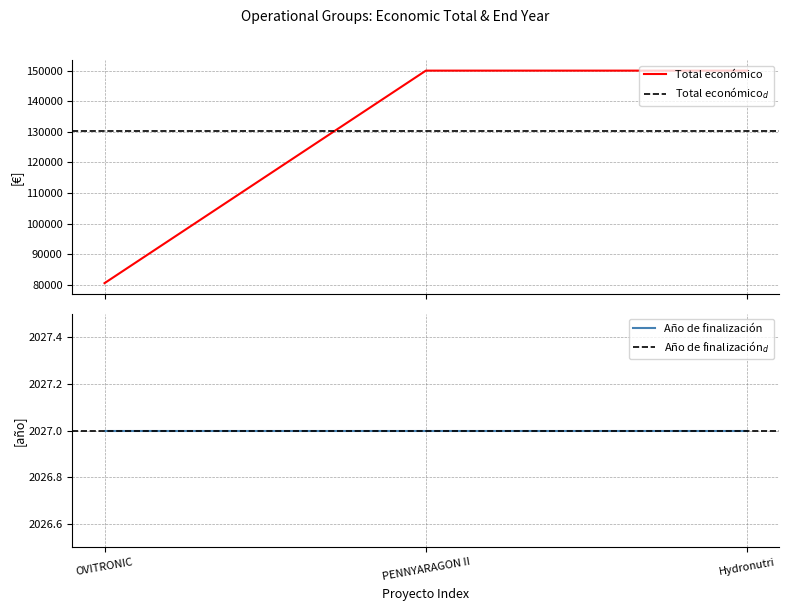

Reading left to right, transcribe all the data shown in this chart.

80498	150000	150000